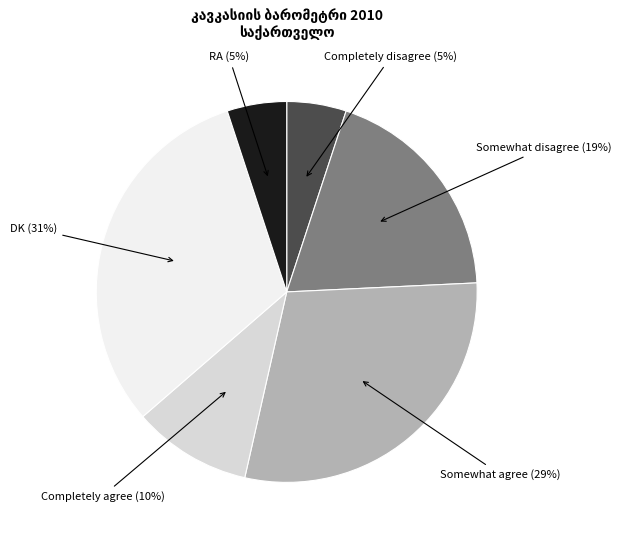

Approximately how many times larger is the value at DK compared to RA?

6.2